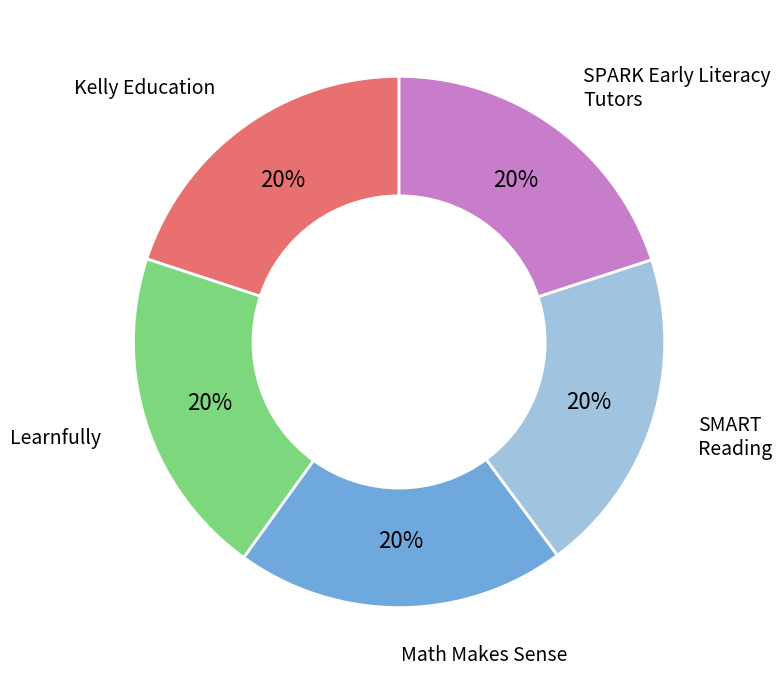

Count the number of slices in the pie.

5